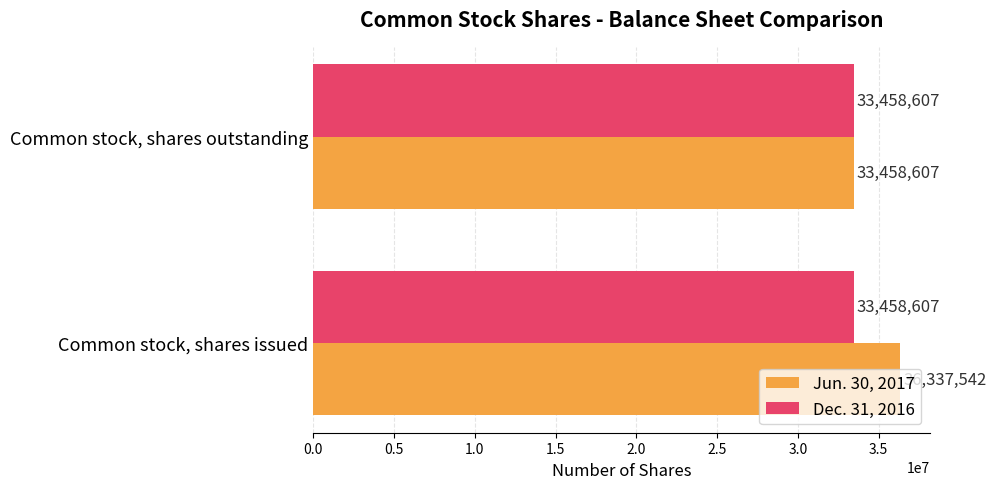

Which series has the widest spread of values?

Jun. 30, 2017